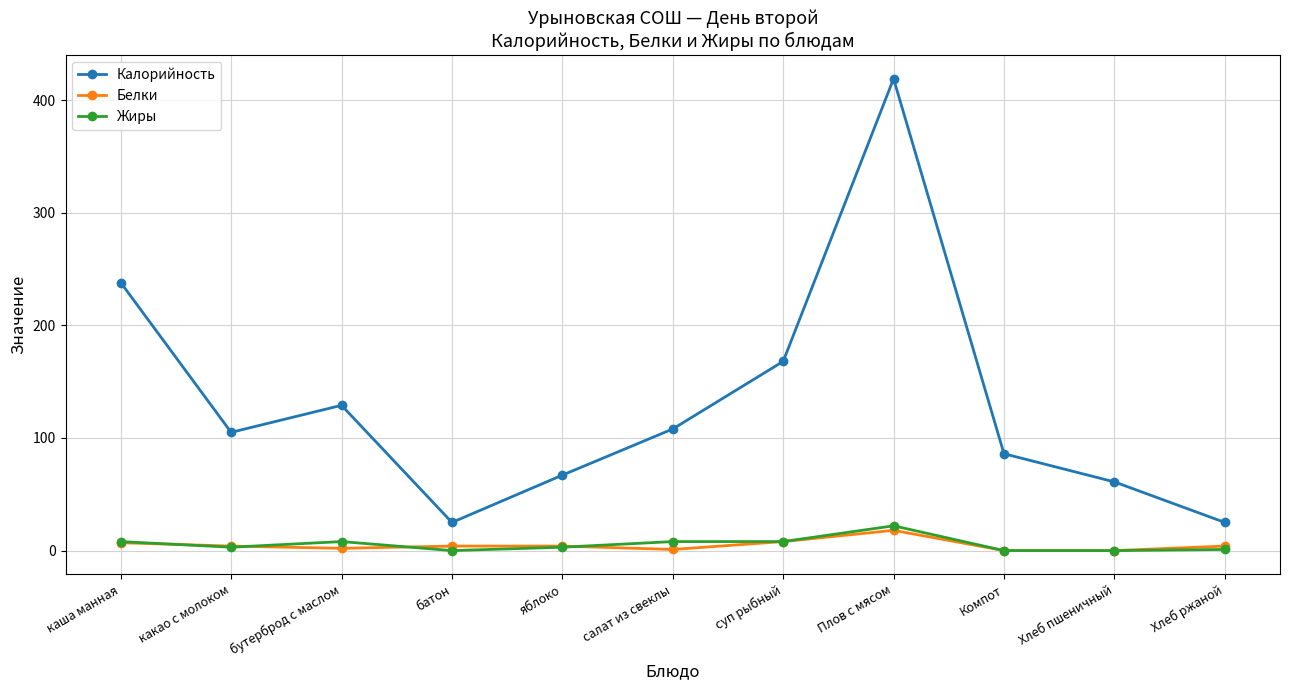

True or false: Калорийность and Жиры intersect in this chart.

False